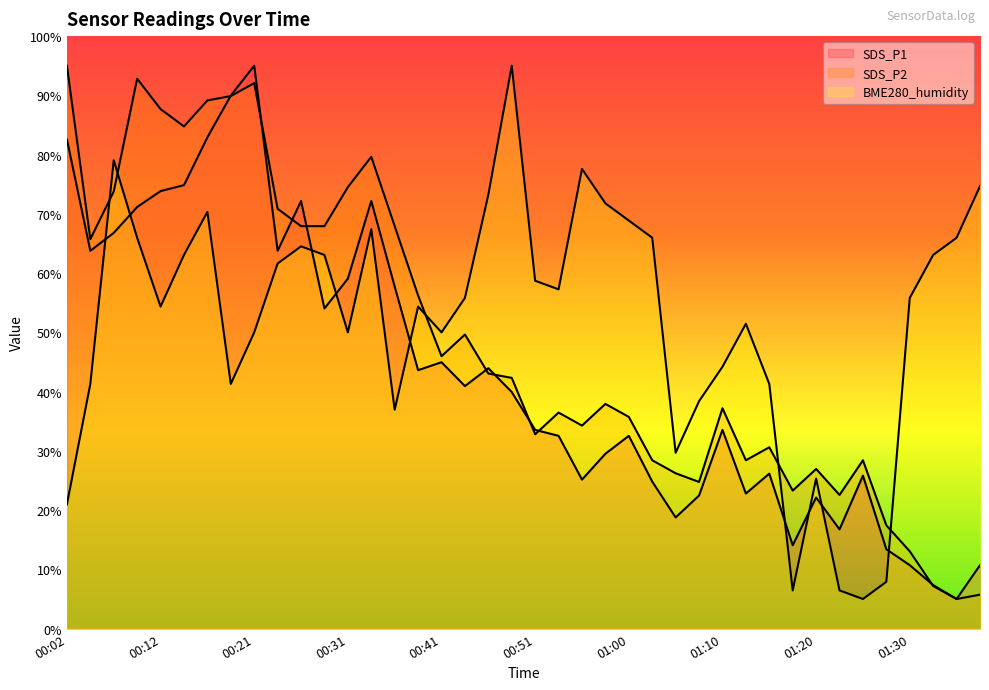

Rank the series at 00:31 from lowest to highest value.

BME280_humidity, SDS_P1, SDS_P2